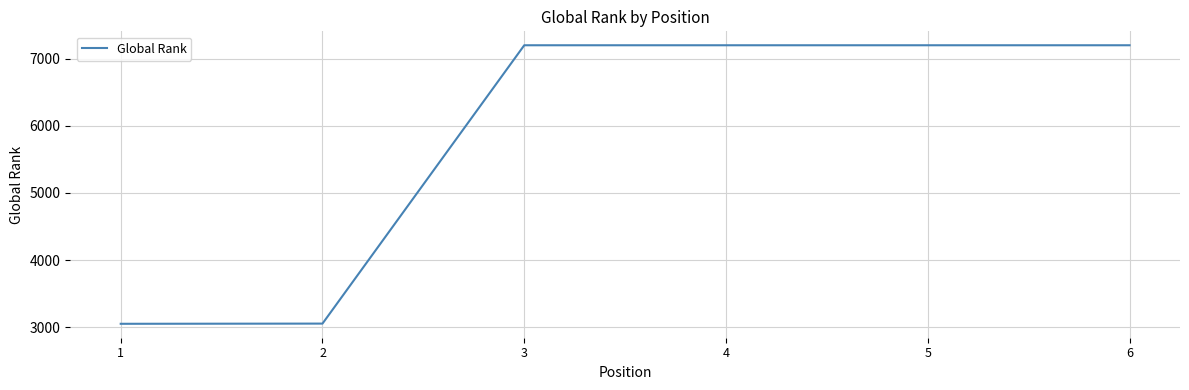

Approximately how many times larger is the value at 4 compared to 3?

1.0